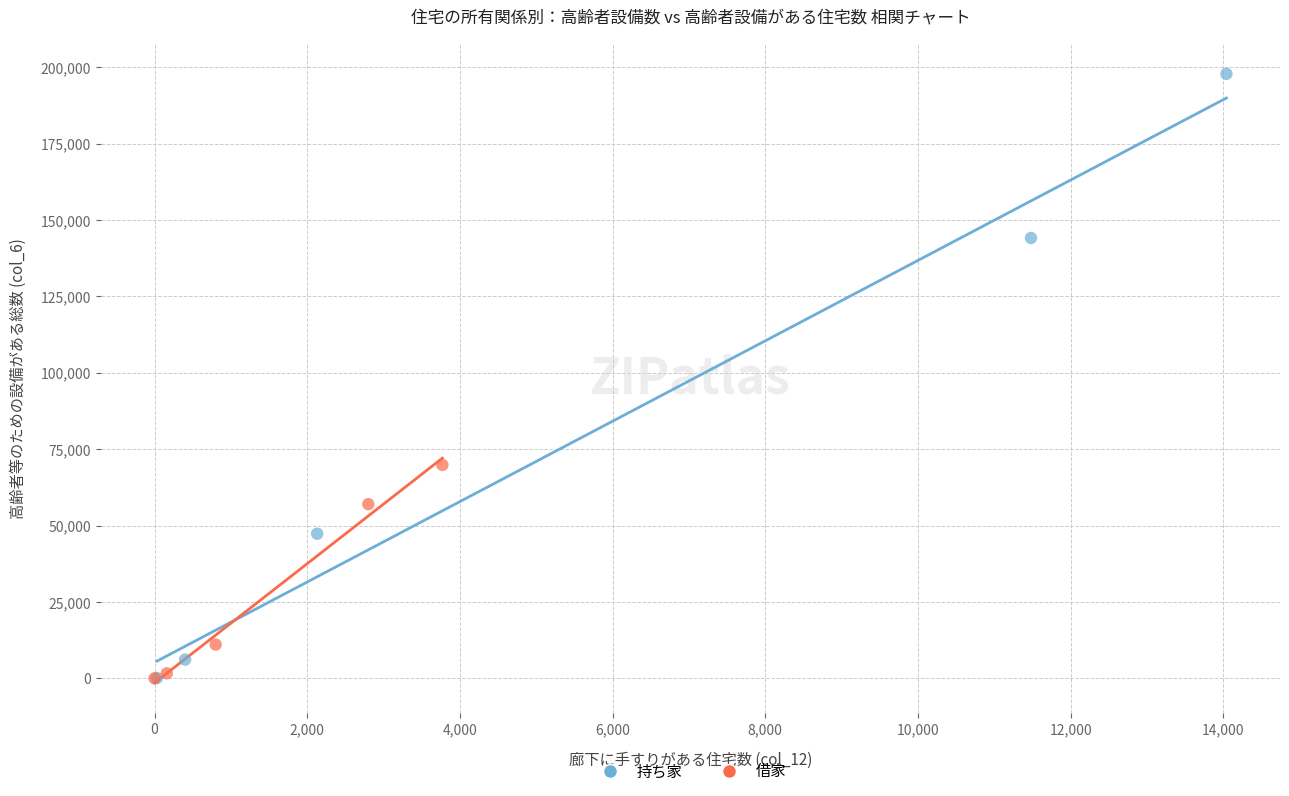

Which series has the largest Y range (max minus min)?

持ち家